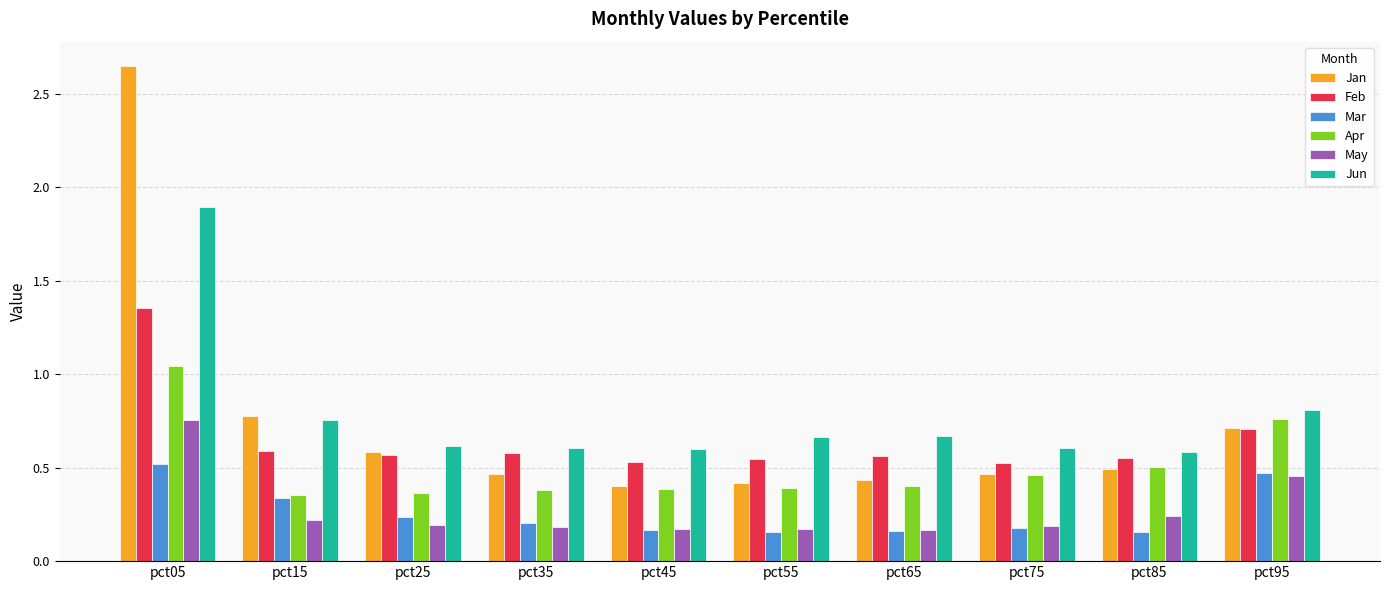

Which series has the widest spread of values?

Jan